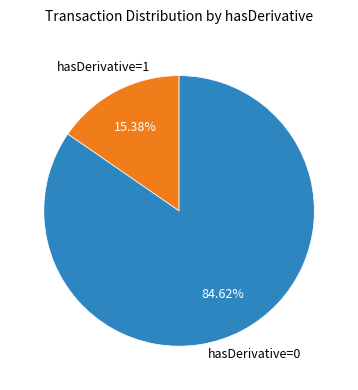

What is the smallest slice in the pie chart?

hasDerivative=1